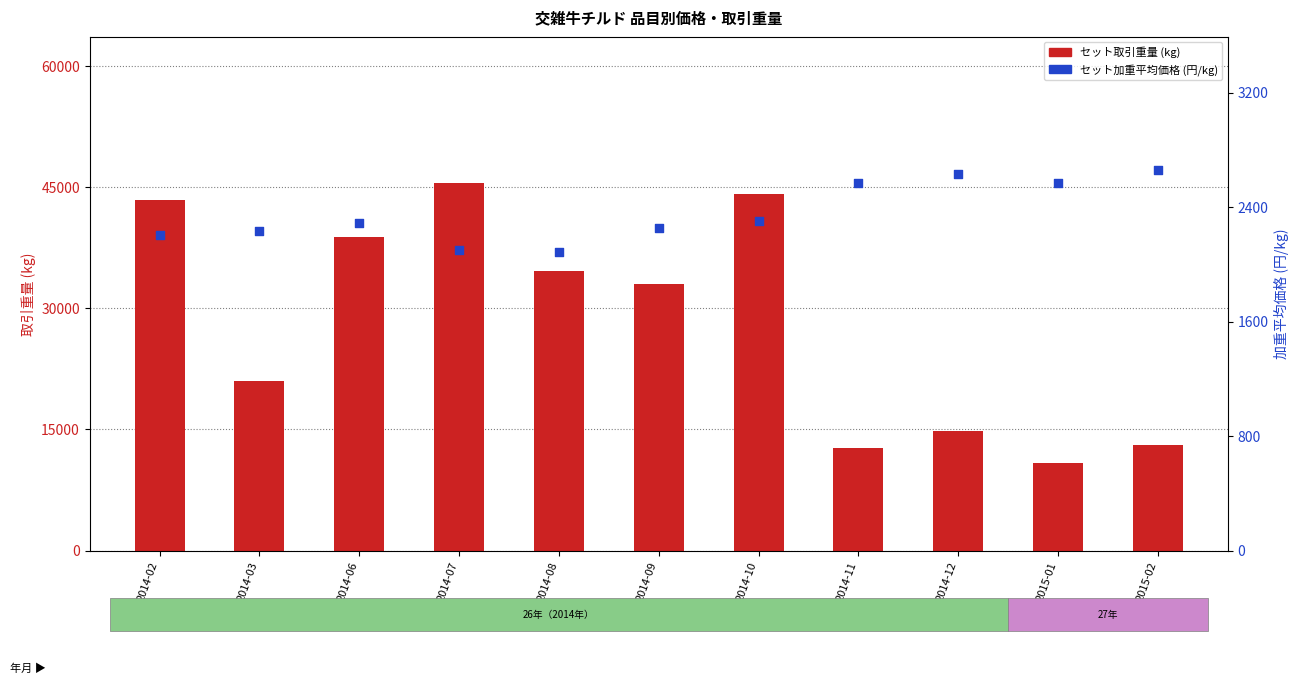

At how many categories does at least one series exceed 30214?

6